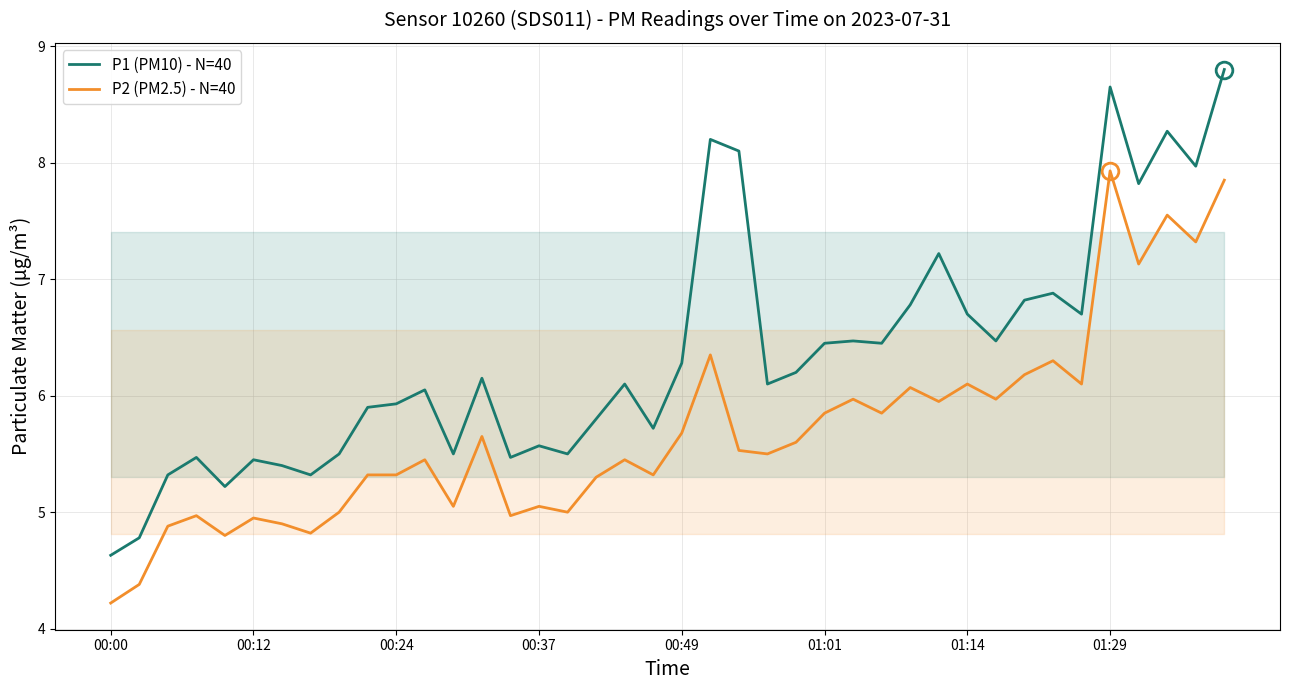

What are all the series names shown in the legend?

P1 (PM10) - N=40, P2 (PM2.5) - N=40